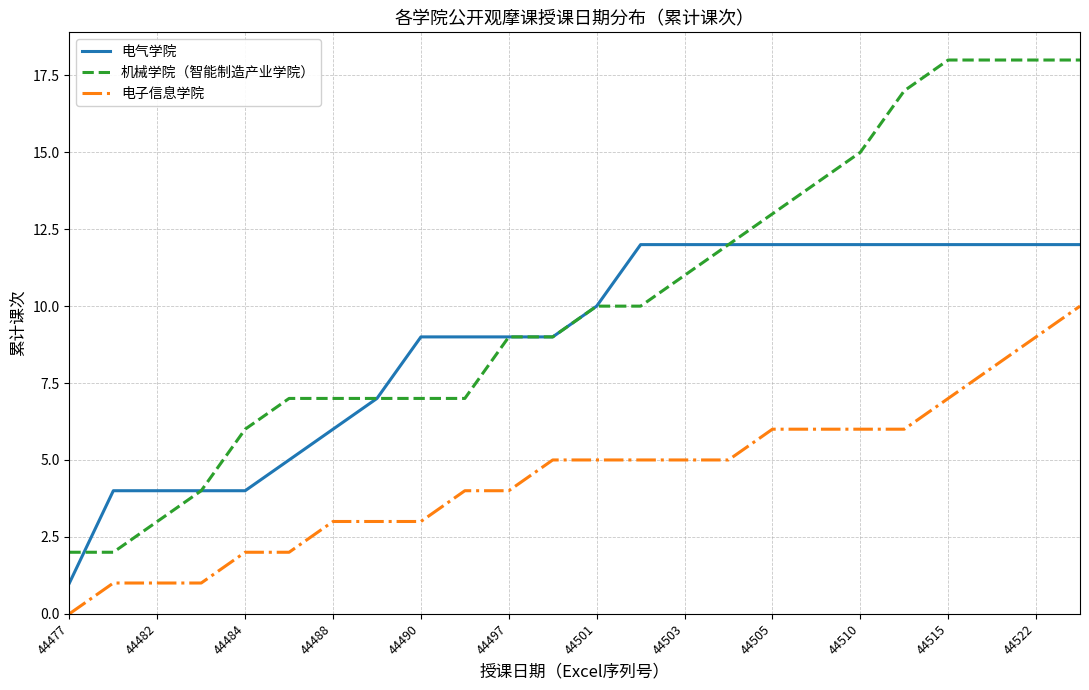

Which series has the largest total across all categories?

机械学院（智能制造产业学院）